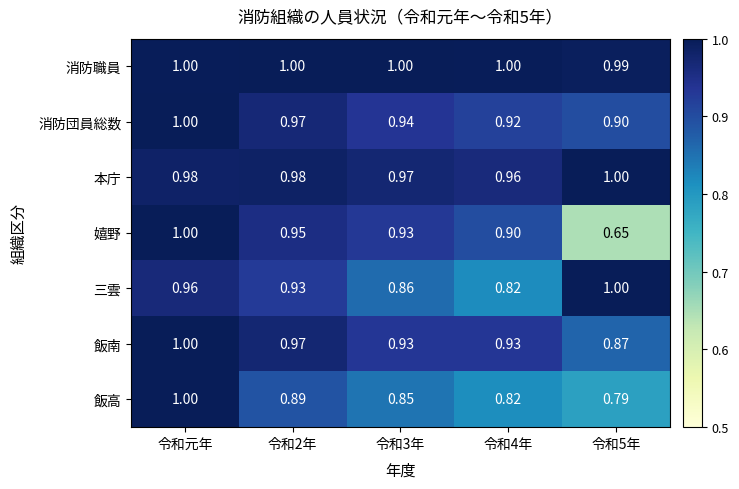

Count the number of categories in the chart.

5